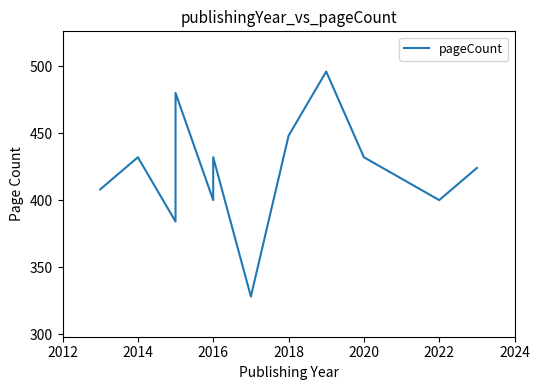

Where is the first local maximum?

2014